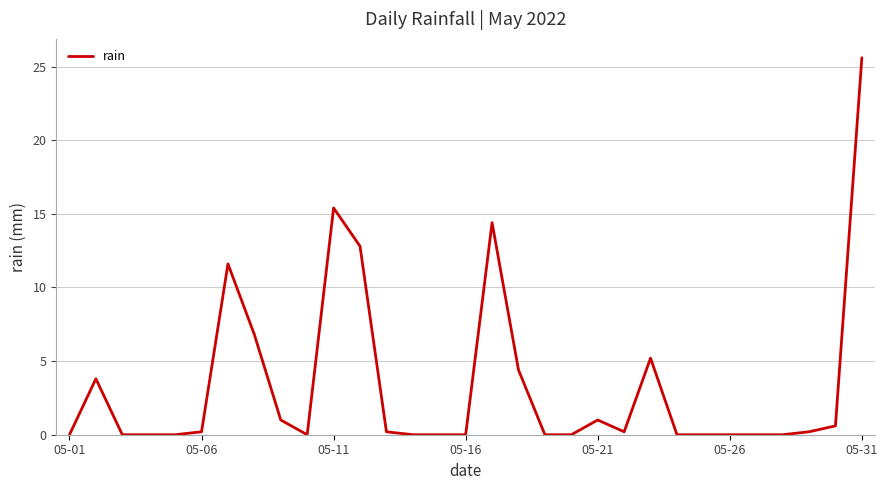

What is the greatest value displayed?

25.6